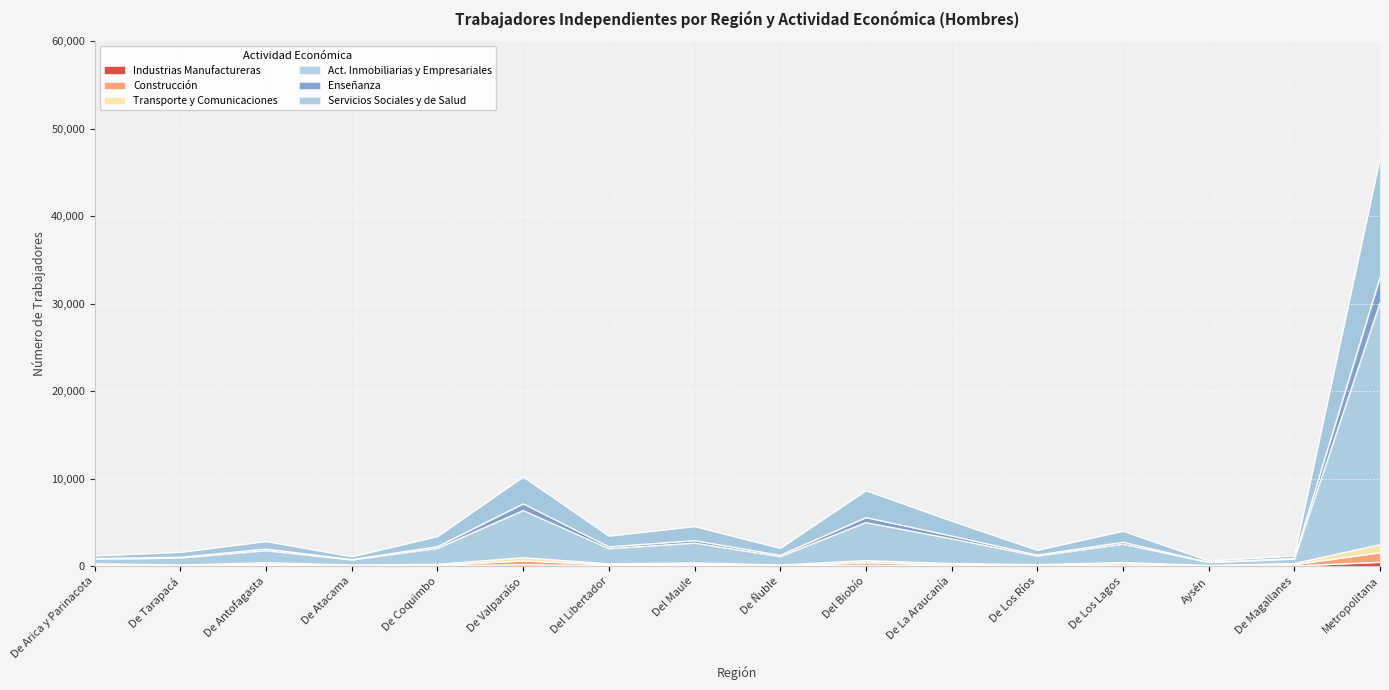

At which category is the sum across all series the highest?

Metropolitana